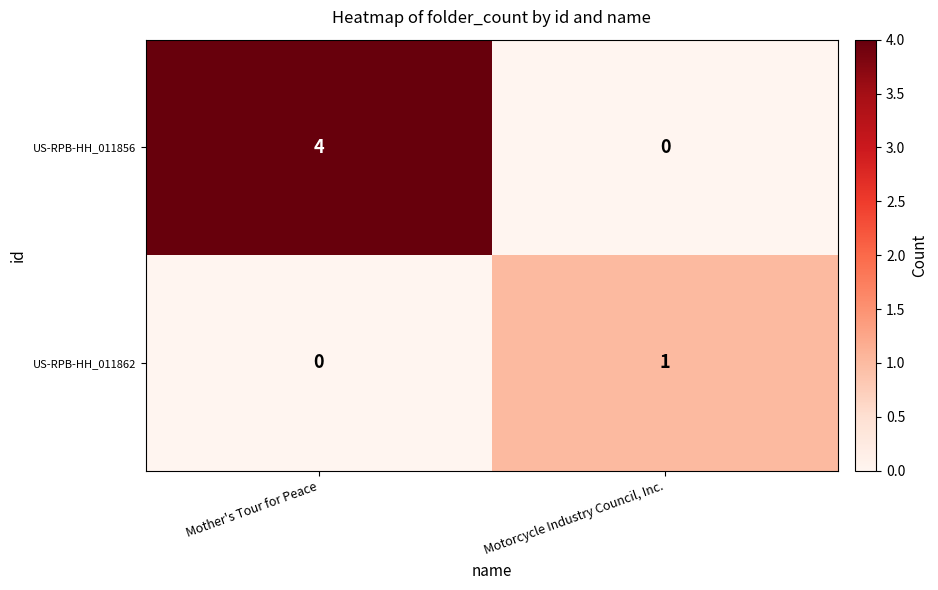

What is the difference between the US-RPB-HH_011856 values at Motorcycle Industry Council, Inc. and Mother's Tour for Peace?

4